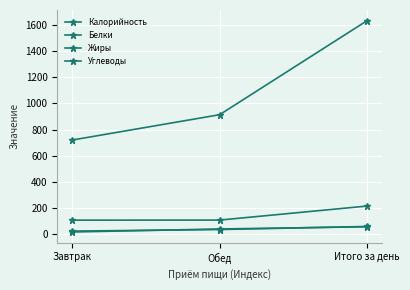

How many distinct data groups are displayed?

4